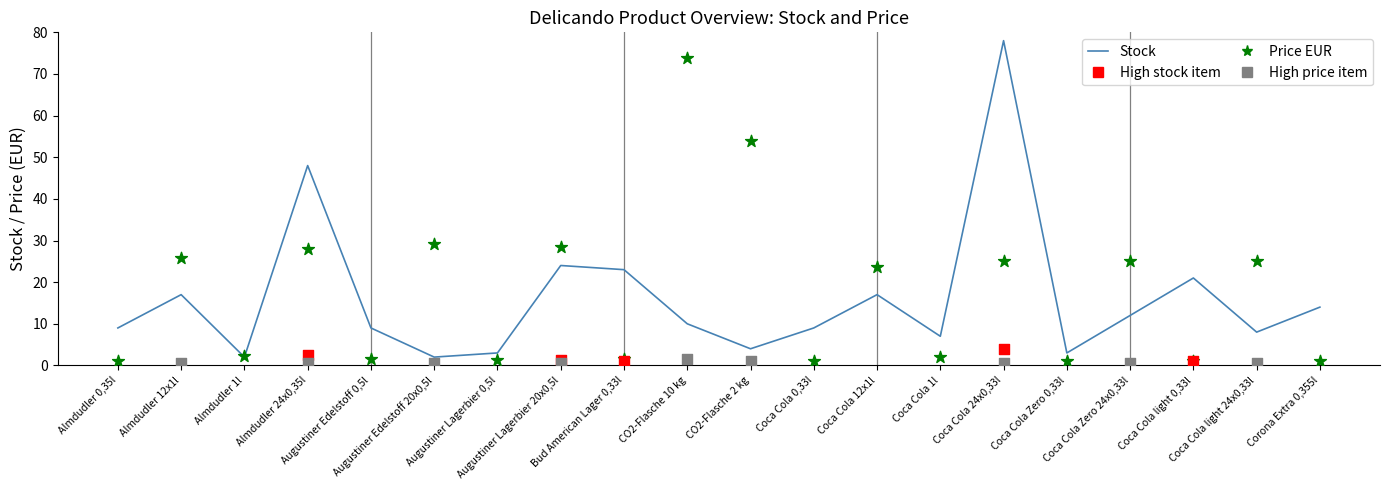

Which series reaches the minimum Y coordinate?

Price EUR